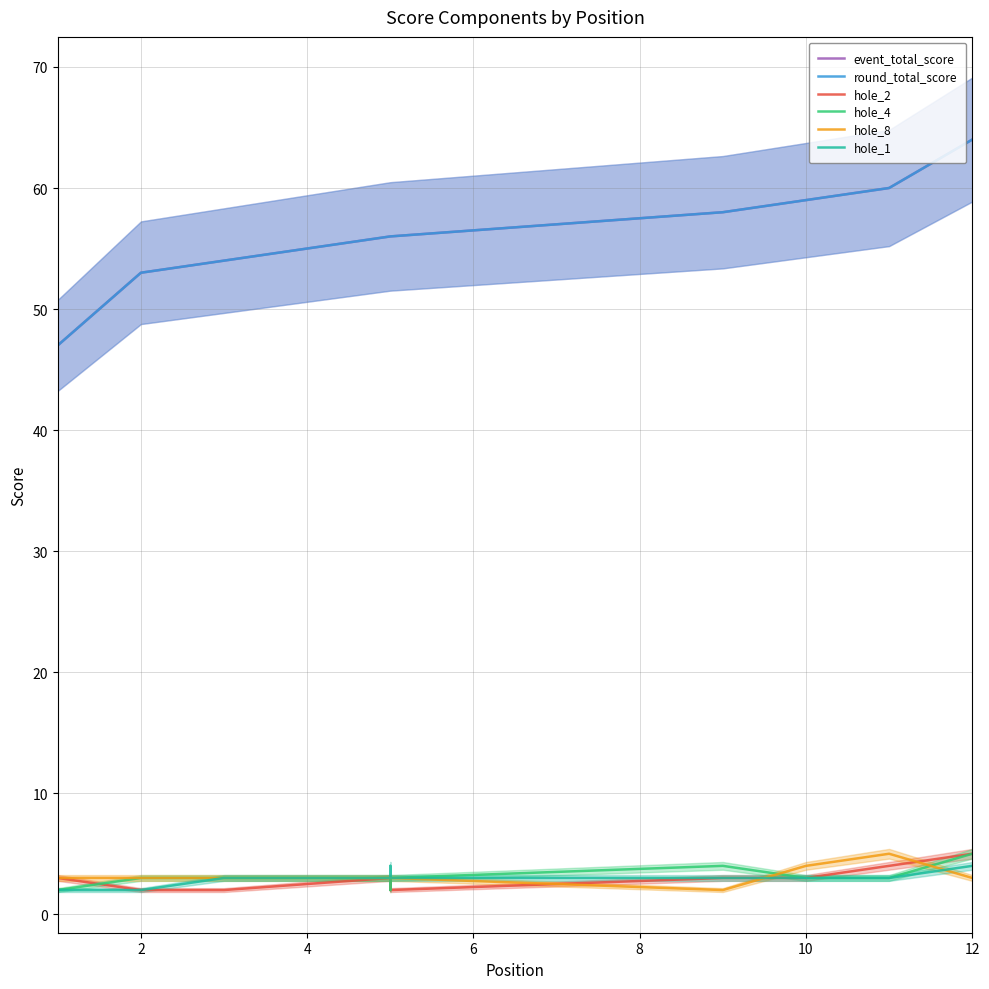

What is the sum of the hole_2 values at 0 and 4?

5